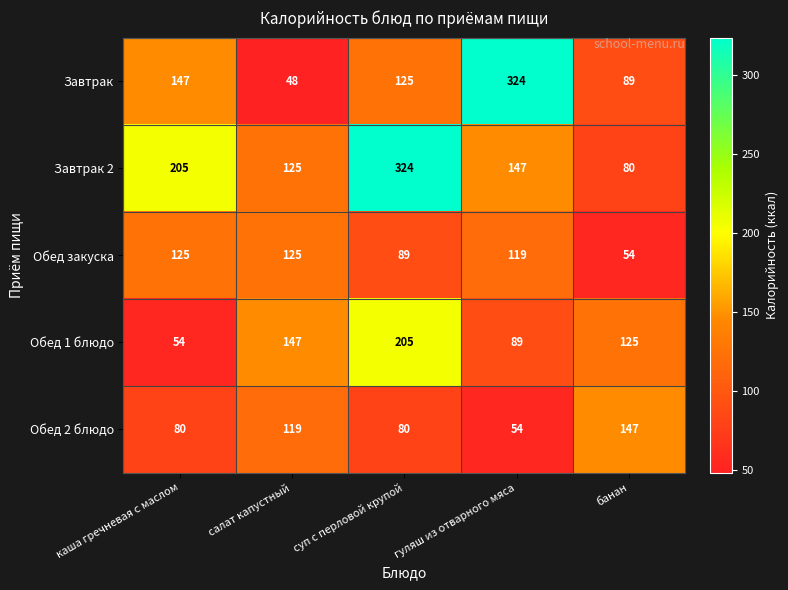

What is the total value across all series at каша гречневая с маслом?

611